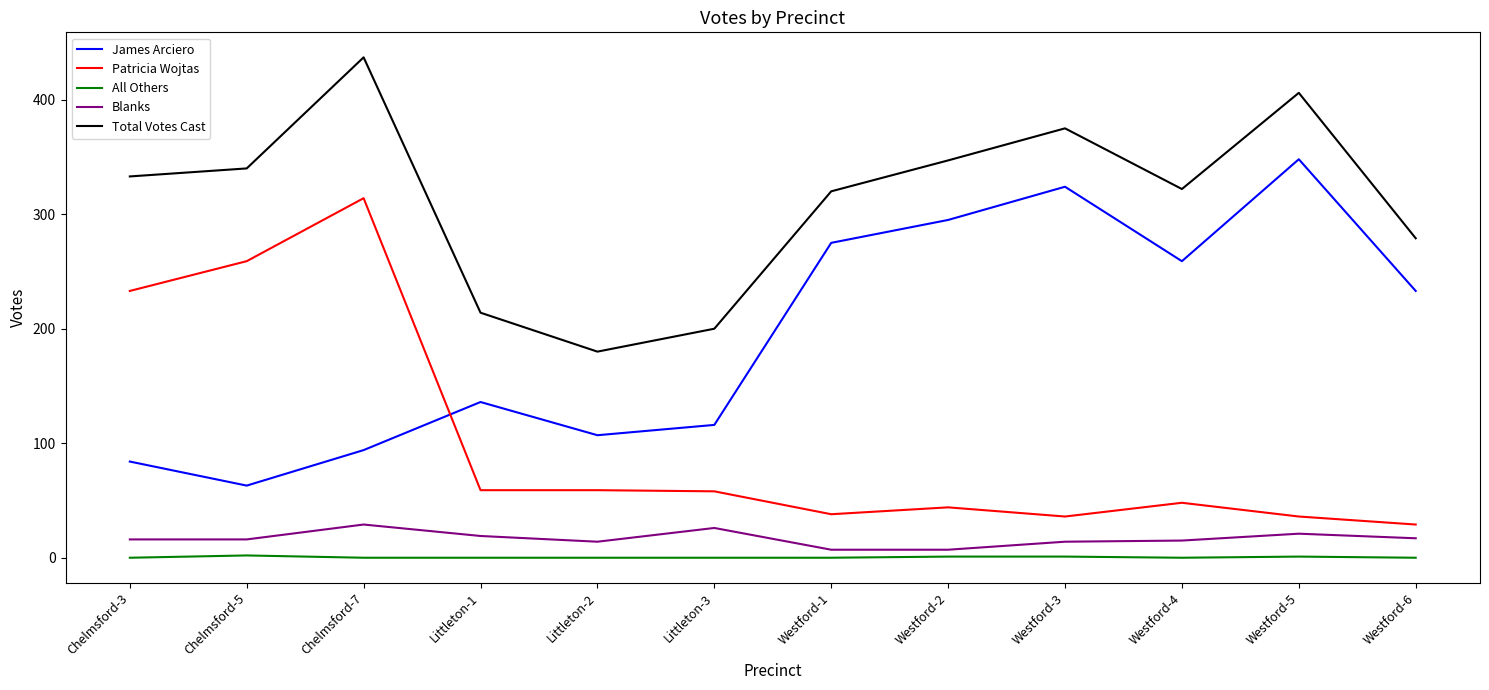

What is the sum of the Total Votes Cast values at Westford-1 and Chelmsford-7?

757